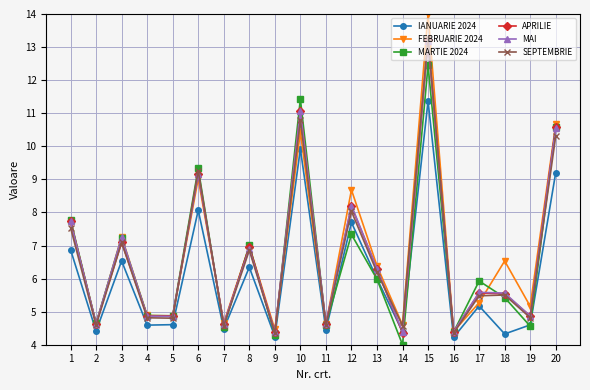

At which category does MAI reach its first local valley?

2